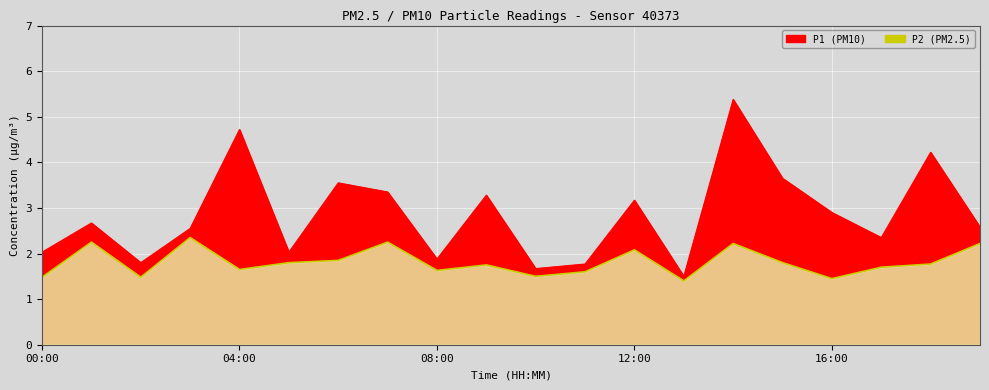

List the series in order of their overall mean, lowest first.

P2, P1